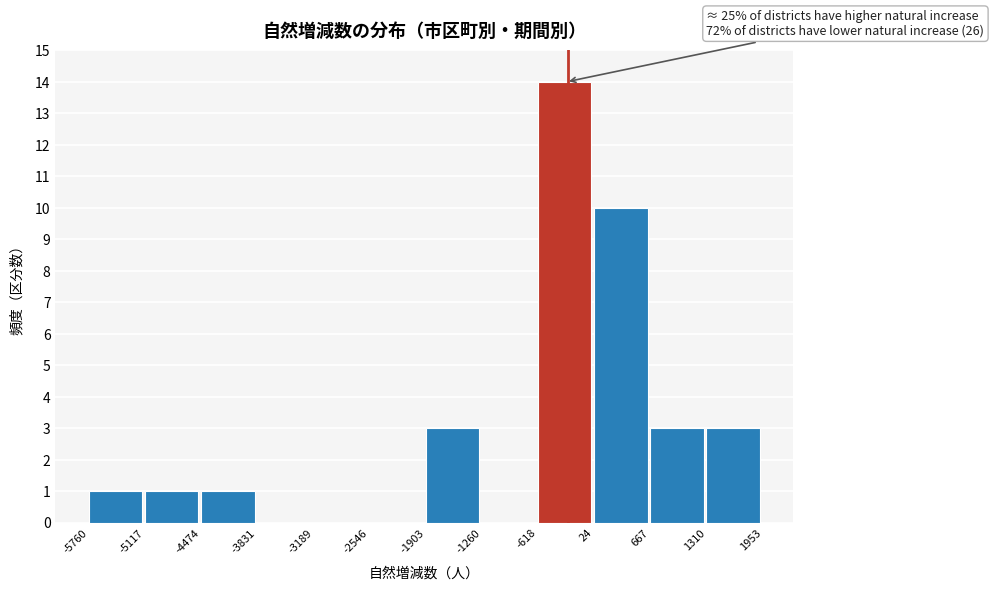

Which range on the x-axis has the tallest bar?

-618 to 24